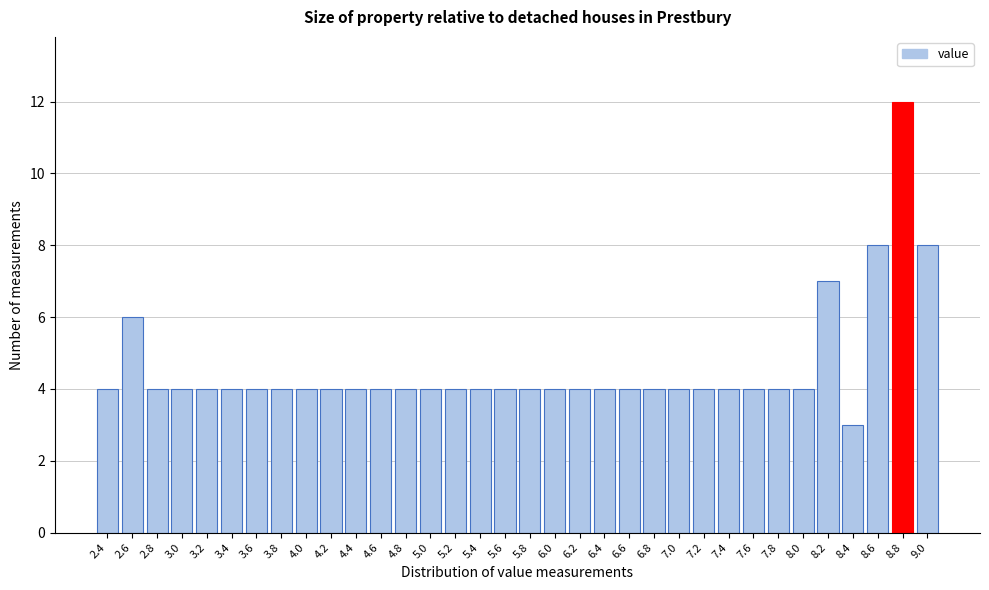

What is the greatest value displayed?

12